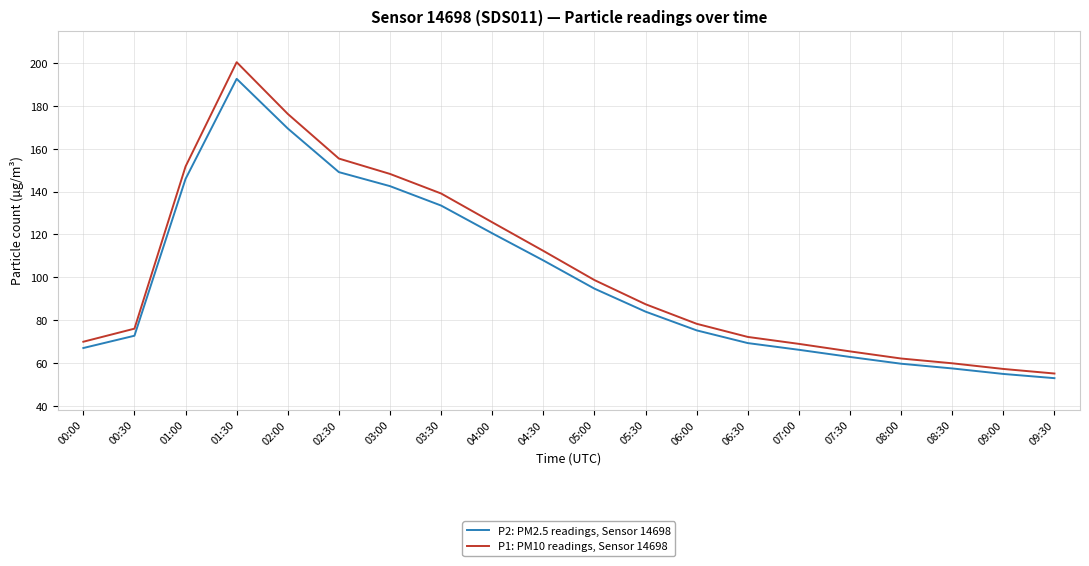

Rank the series by their maximum value, from lowest to highest.

P2: PM2.5 readings, Sensor 14698, P1: PM10 readings, Sensor 14698